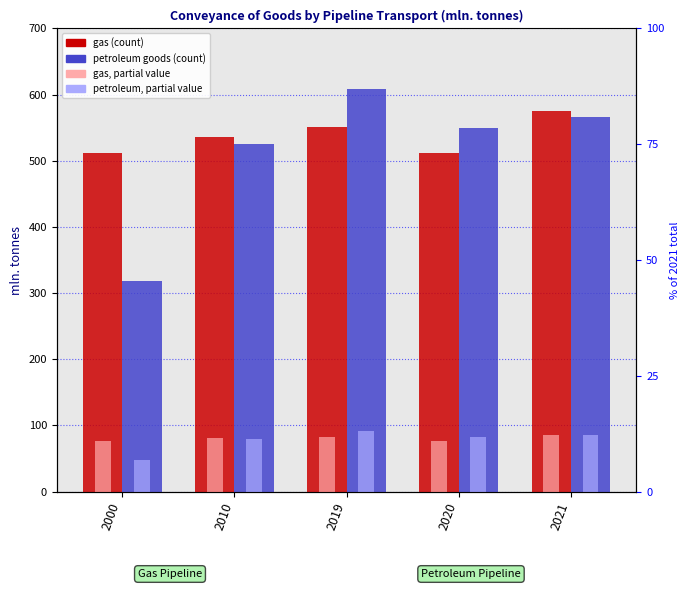

What is the difference between the maximum and minimum values in the petroleum goods (partial) series?

43.6